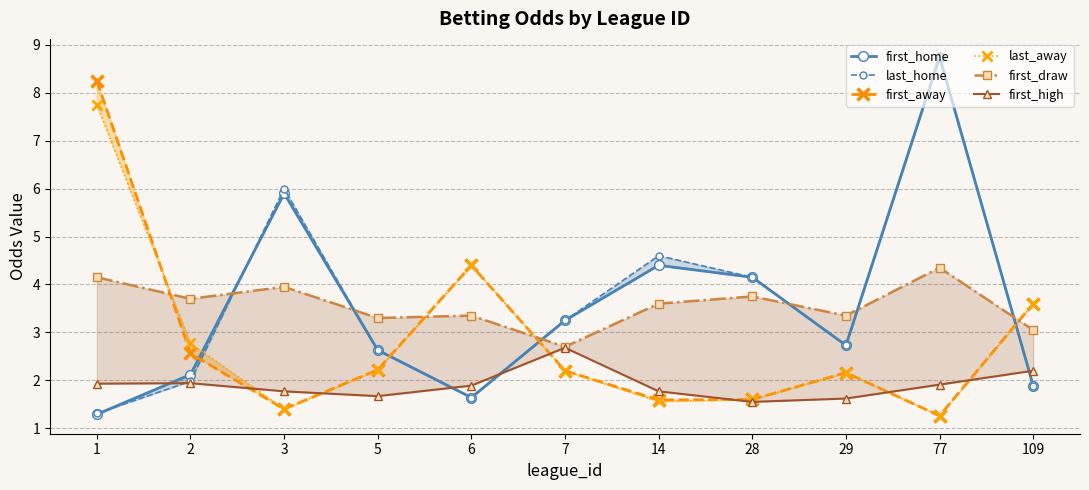

Reading left to right, extract all data points from this chart.

first_home: 1.3	2.1	5.9	2.6	1.6	3.2	4.4	4.2	2.7	8.8	1.9
last_home: 1.3	2.0	6.0	2.6	1.6	3.2	4.6	4.2	2.7	8.8	1.9
first_away: 8.2	2.6	1.4	2.2	4.4	2.2	1.6	1.6	2.2	1.3	3.6
last_away: 7.8	2.8	1.4	2.2	4.4	2.2	1.6	1.6	2.2	1.3	3.6
first_draw: 4.2	3.7	4.0	3.3	3.4	2.7	3.6	3.8	3.4	4.3	3.0
first_high: 1.9	1.9	1.8	1.7	1.9	2.7	1.8	1.6	1.6	1.9	2.2